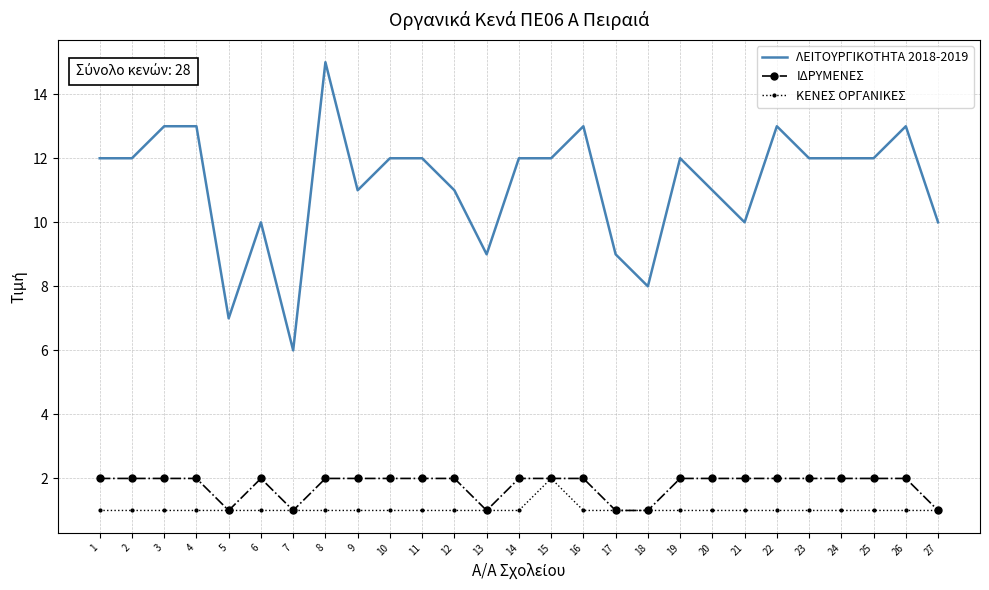

What is the sum of the ΚΕΝΕΣ ΟΡΓΑΝΙΚΕΣ values at 26 and 24?

2